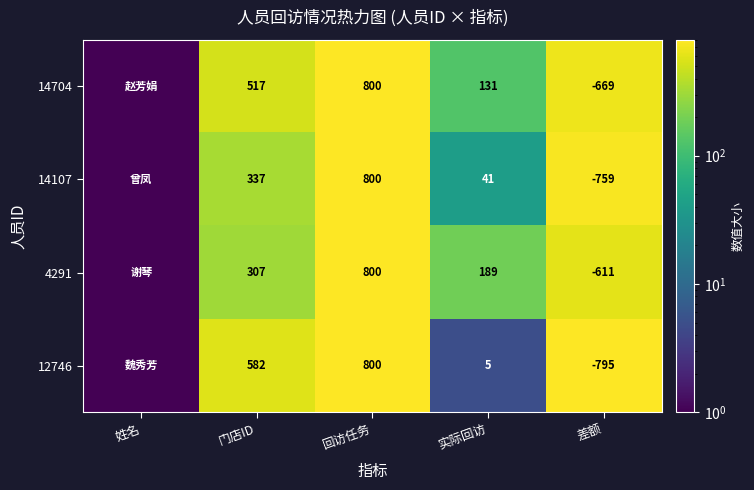

Which series changed the most between 门店ID and 回访任务?

4291